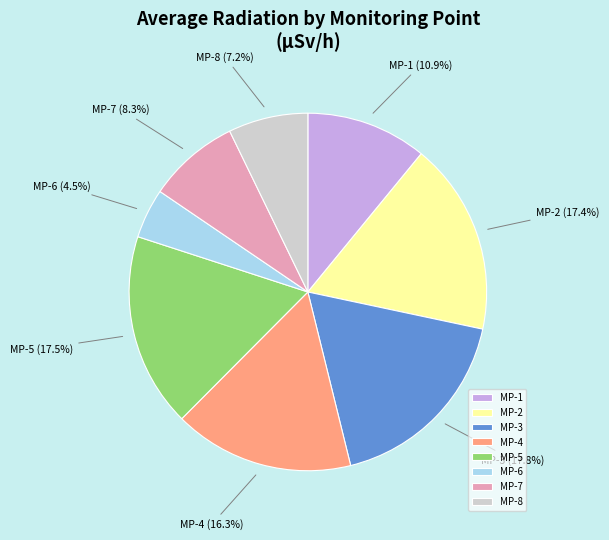

True or false: MP-7 accounts for 8% of the total.

True